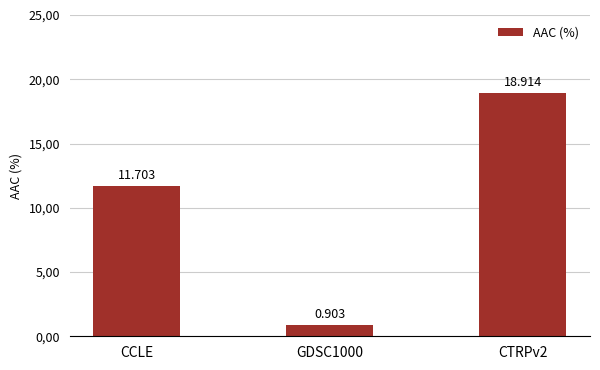

What is the minimum value shown in the chart?

0.9